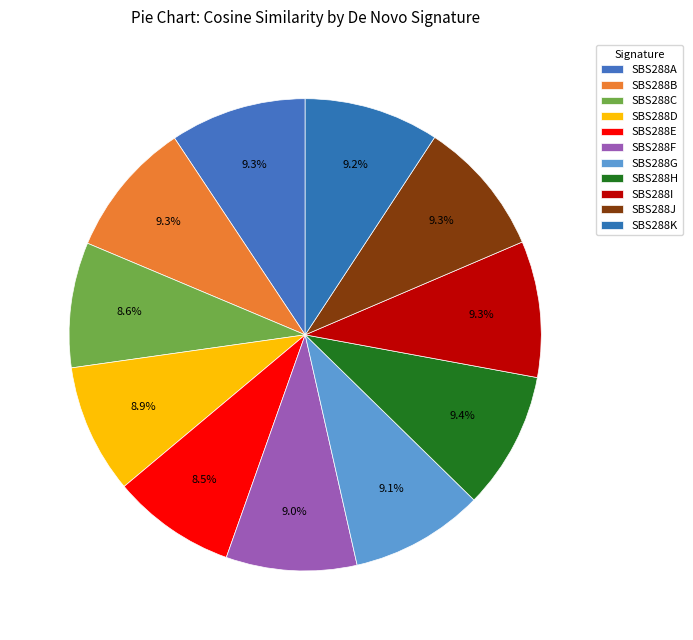

To the nearest percent, what is the difference between the largest and smallest slice percentages?

1%